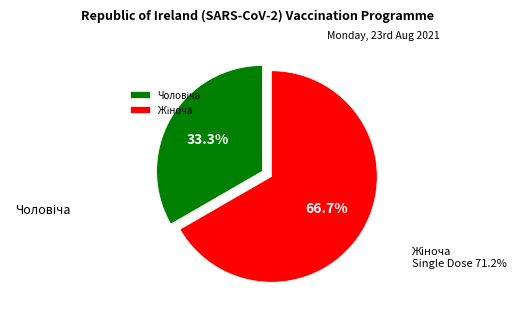

Is there any slice that represents more than half of the pie?

Yes